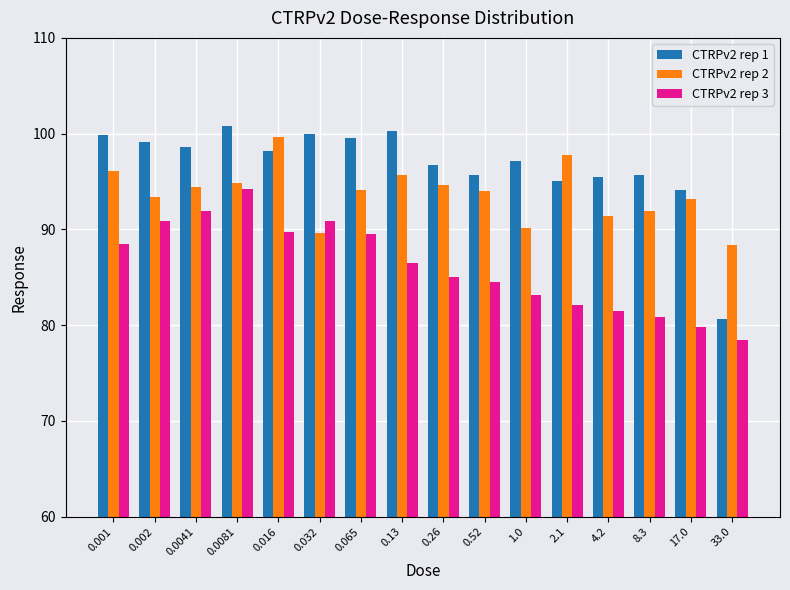

Count the number of categories in the chart.

16